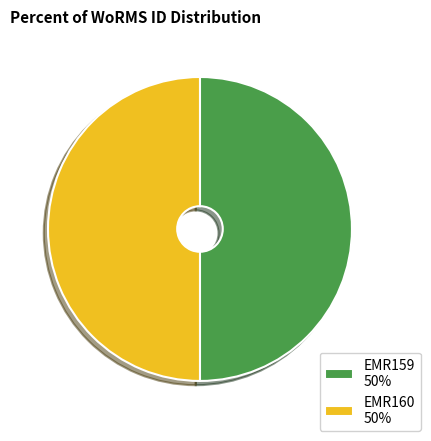

Is the sum of EMR159 50% and EMR160 50% greater than half?

Yes